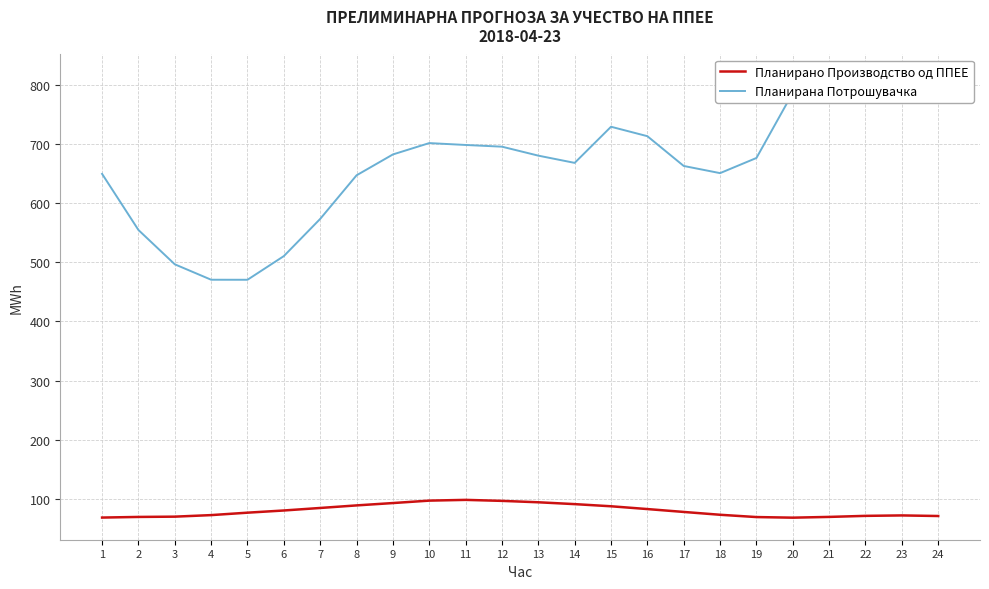

What is the highest value of the Планирано Производство од ППЕЕ series?

98.4